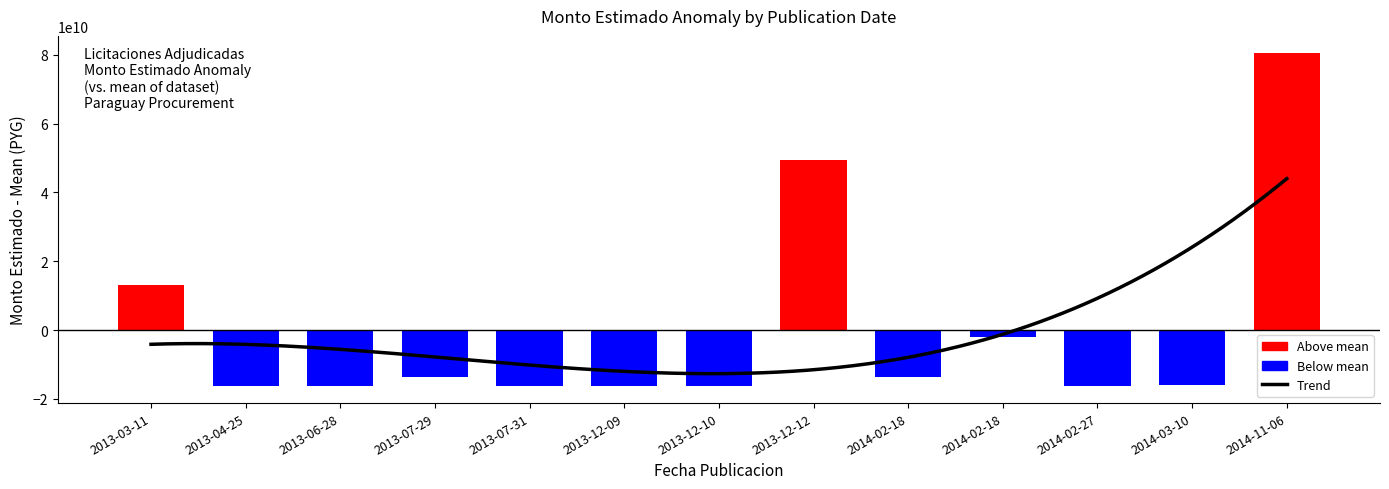

Rank the categories by value from highest to lowest.

2014-11-06, 2013-12-12, 2013-03-11, 2014-02-18, 2014-02-18, 2013-07-29, 2014-03-10, 2013-12-09, 2013-06-28, 2013-12-10, 2014-02-27, 2013-07-31, 2013-04-25